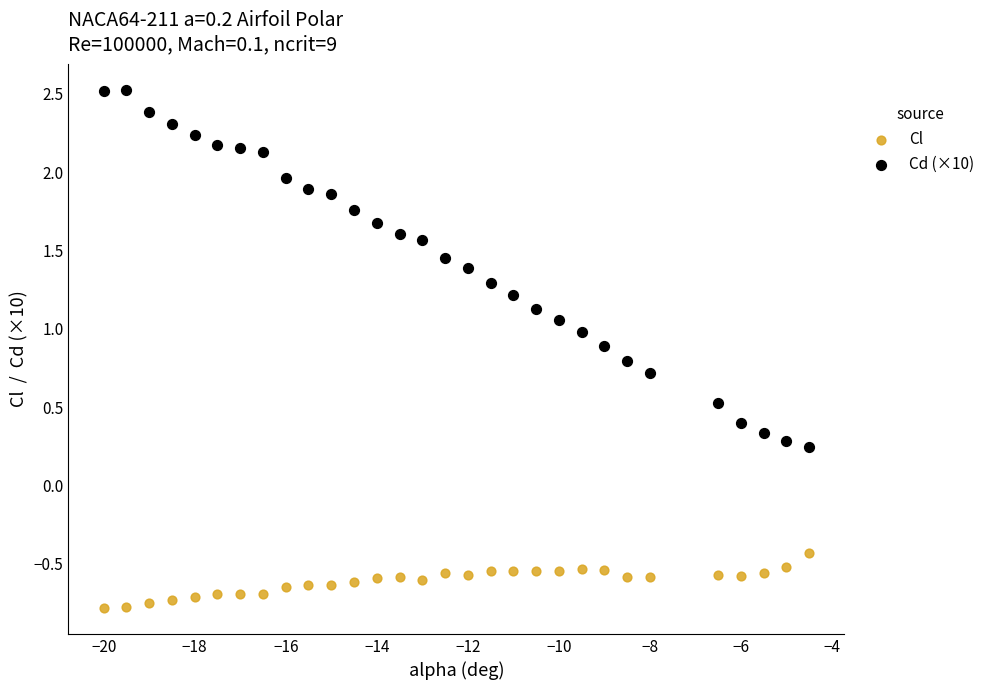

Which series reaches the minimum Y coordinate?

Cl